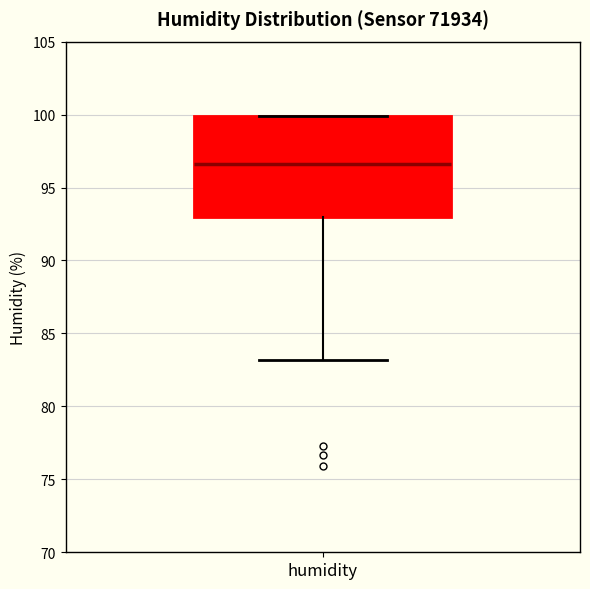

Transcribe this box plot: give where the median line is, the range the box spans, and where the two whiskers end, as read against the y-axis. The values are not printed on the chart, so give them approximately, as read against the axis.

median 96.5, box 93.0 to 100.0, whiskers 83.0 to 100.0